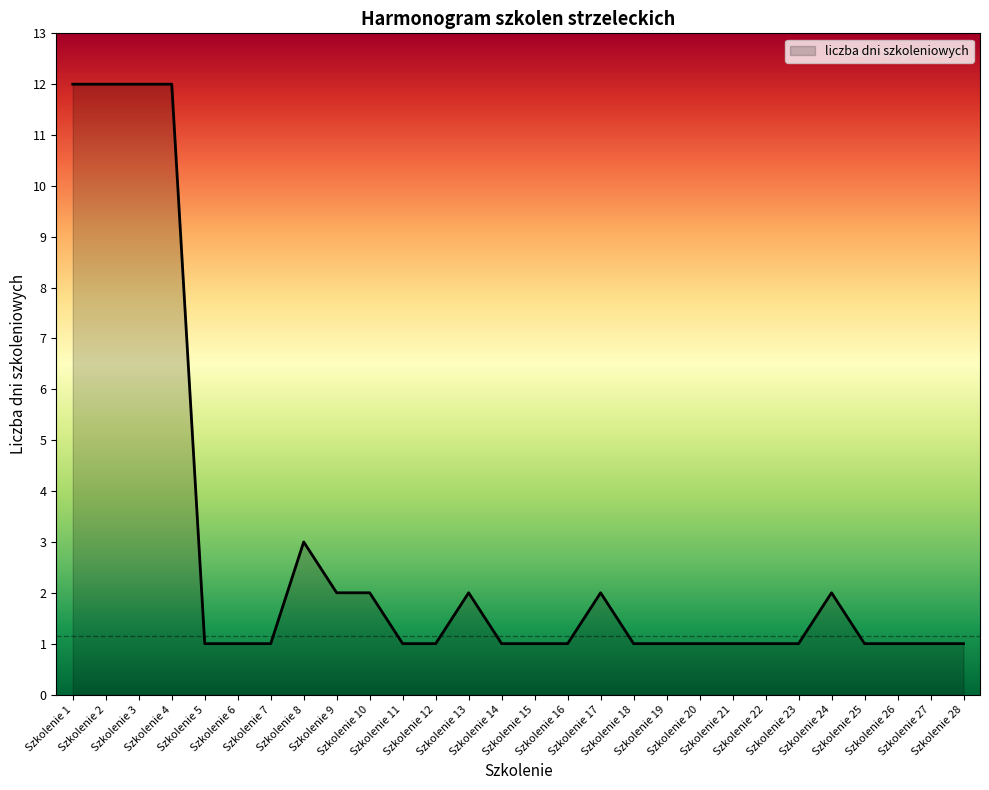

What is the difference between the maximum and minimum values?

11